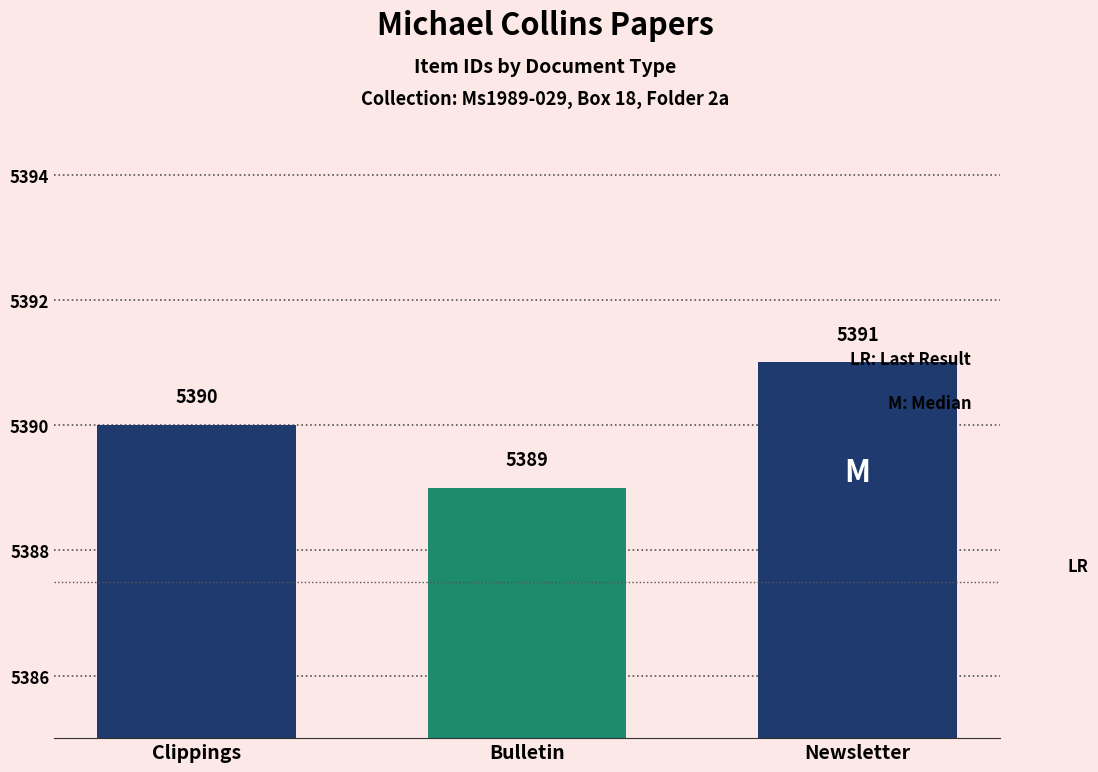

What is the greatest value displayed?

5391